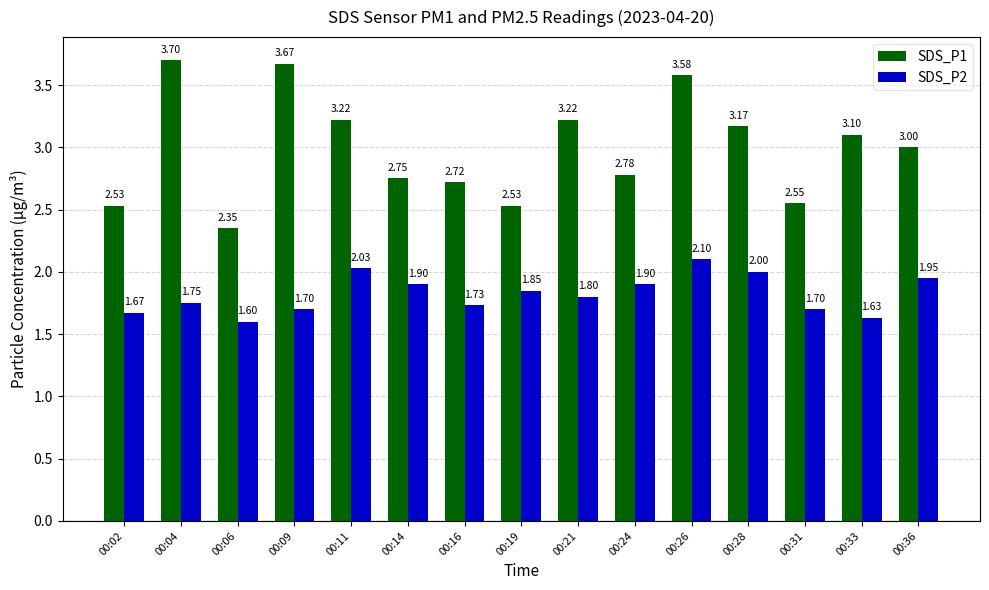

What are all the series names shown in the legend?

SDS_P1, SDS_P2